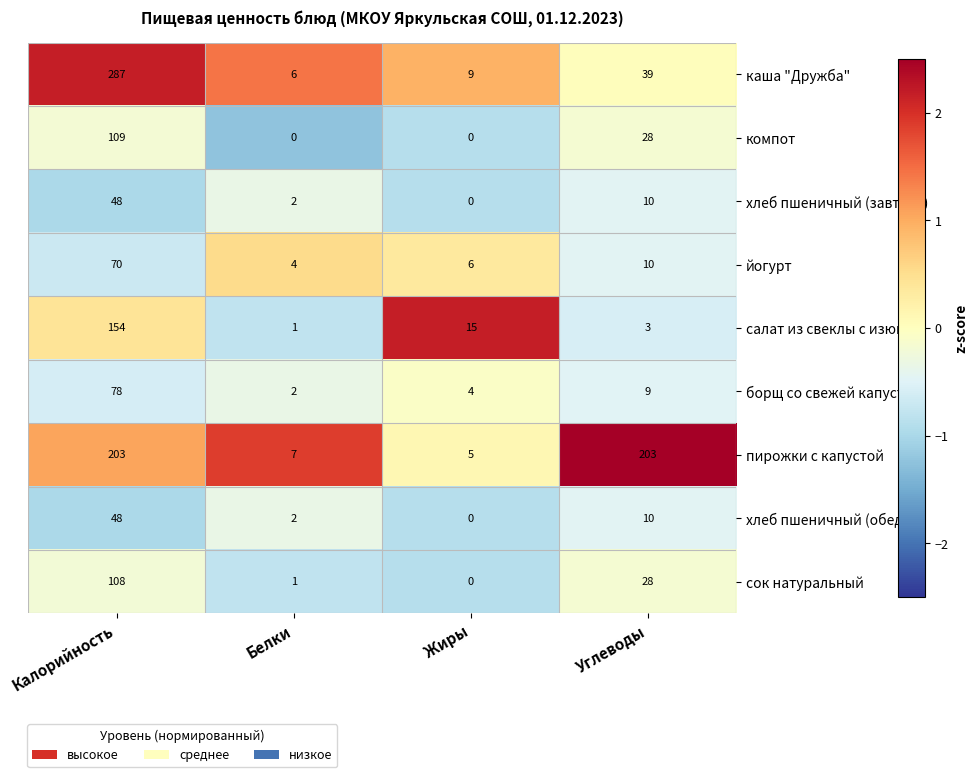

Rank the categories by каша "Дружба" value from highest to lowest.

Калорийность, Углеводы, Жиры, Белки